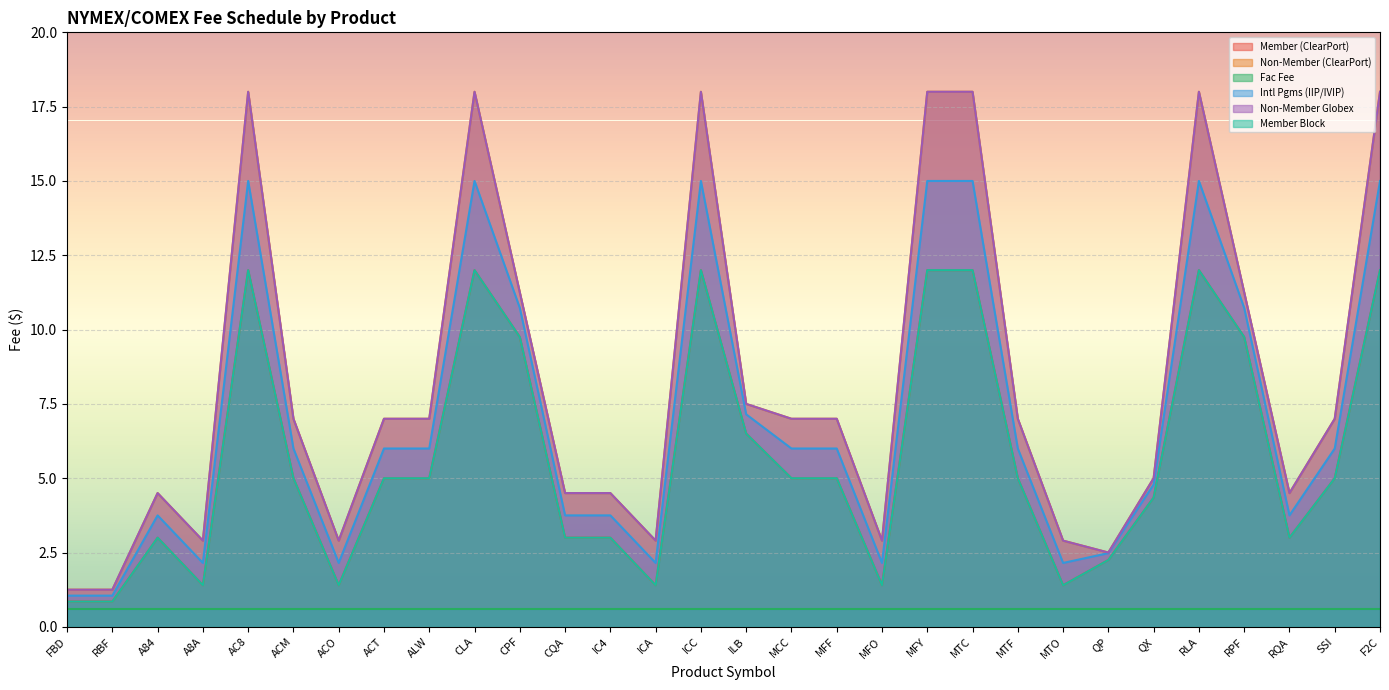

Does the chart have visible grid lines?

Yes